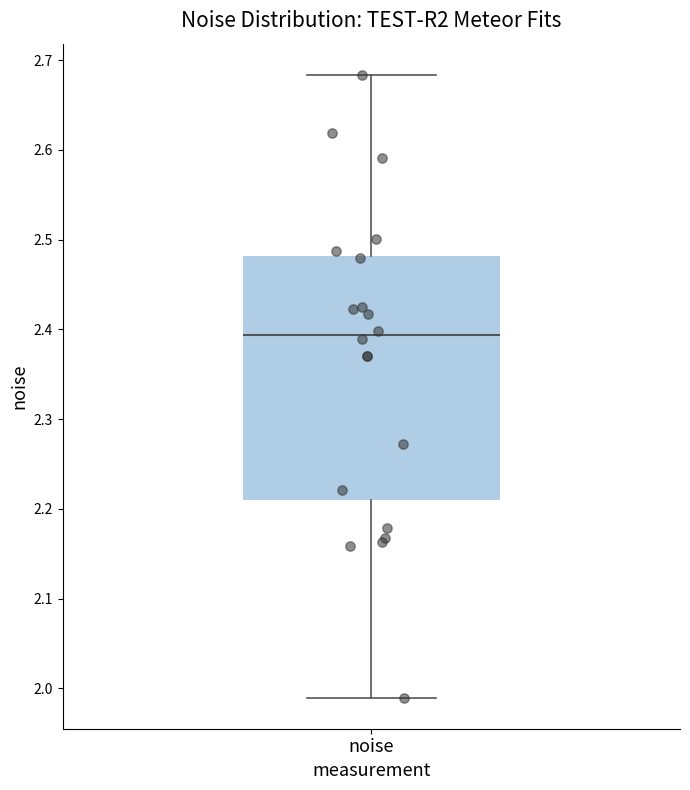

Where is the lower edge of the box for noise on the y-axis? The values are not printed on the chart, so give them approximately, as read against the axis.

2.21